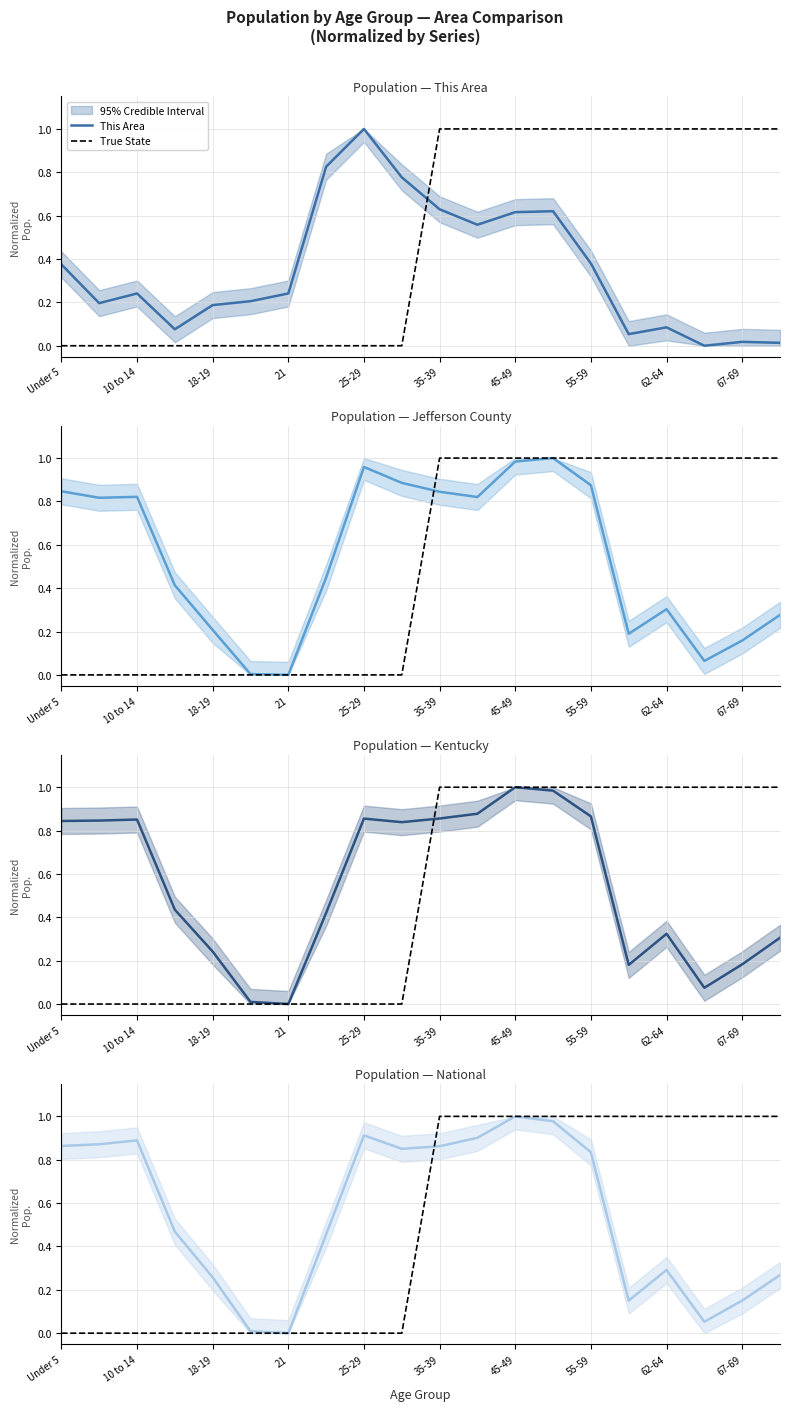

Reading left to right, transcribe all the data shown in this chart.

This Area: 0.4	0.2	0.2	0.1	0.2	0.2	0.2	0.8	1.0	0.8	0.6	0.6	0.6	0.6	0.4	0.1	0.1	0.0	0.0	0.0
True State: 0.0	0.0	0.0	0.0	0.0	0.0	0.0	0.0	0.0	0.0	1.0	1.0	1.0	1.0	1.0	1.0	1.0	1.0	1.0	1.0
Jefferson County: 0.8	0.8	0.8	0.4	0.2	0.0	0.0	0.4	1.0	0.9	0.8	0.8	1.0	1.0	0.9	0.2	0.3	0.1	0.2	0.3
Kentucky: 0.8	0.8	0.9	0.4	0.2	0.0	0.0	0.4	0.9	0.8	0.9	0.9	1.0	1.0	0.9	0.2	0.3	0.1	0.2	0.3
National: 0.9	0.9	0.9	0.5	0.3	0.0	0.0	0.5	0.9	0.9	0.9	0.9	1.0	1.0	0.8	0.2	0.3	0.1	0.2	0.3